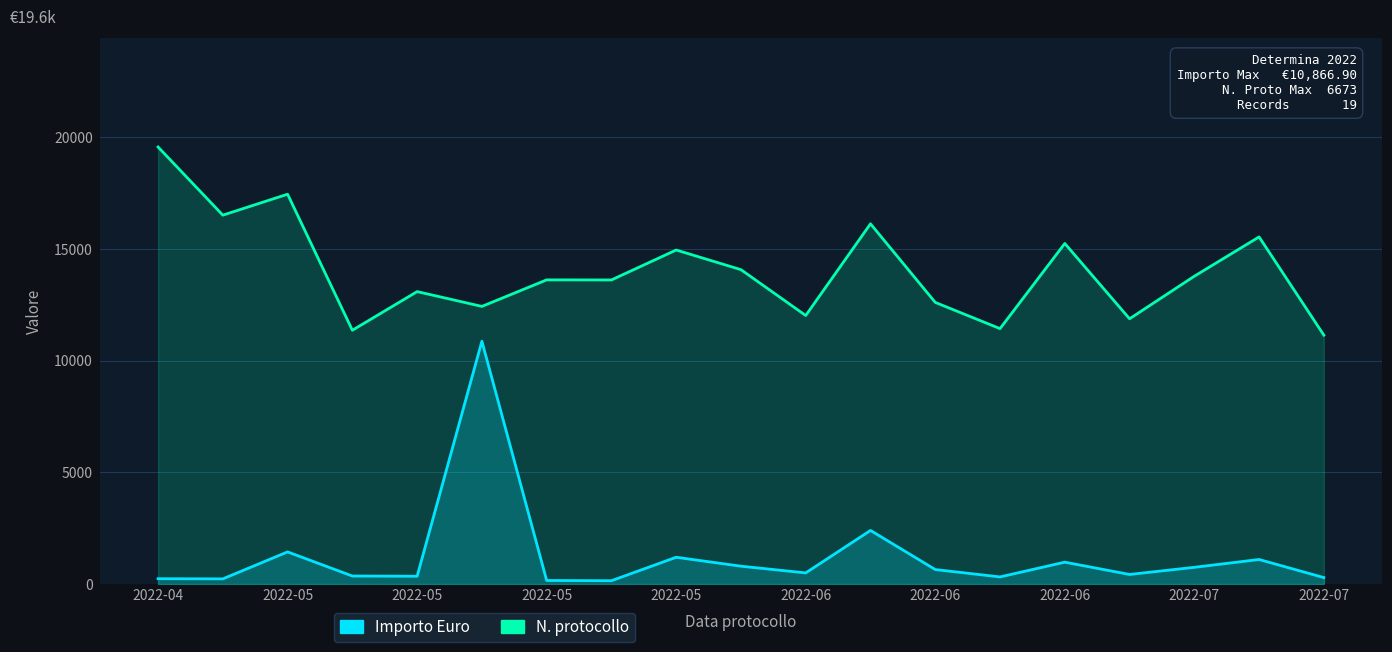

The value of Importo Euro at 2022-06 is 225.8. True or false?

False